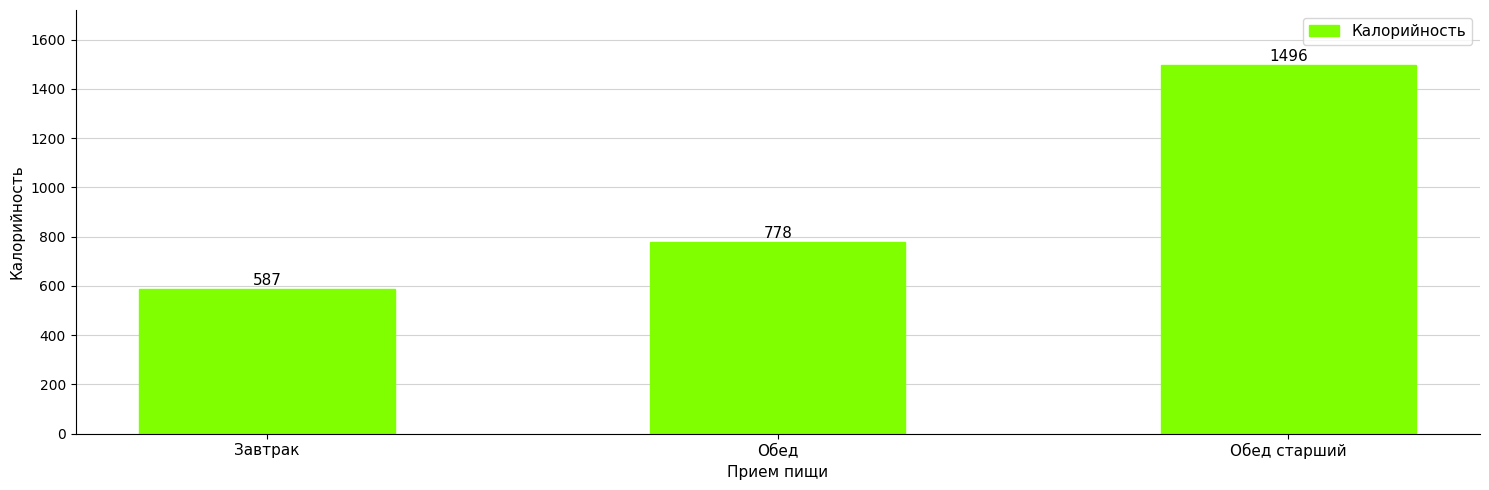

What is the maximum value shown in the chart?

1496